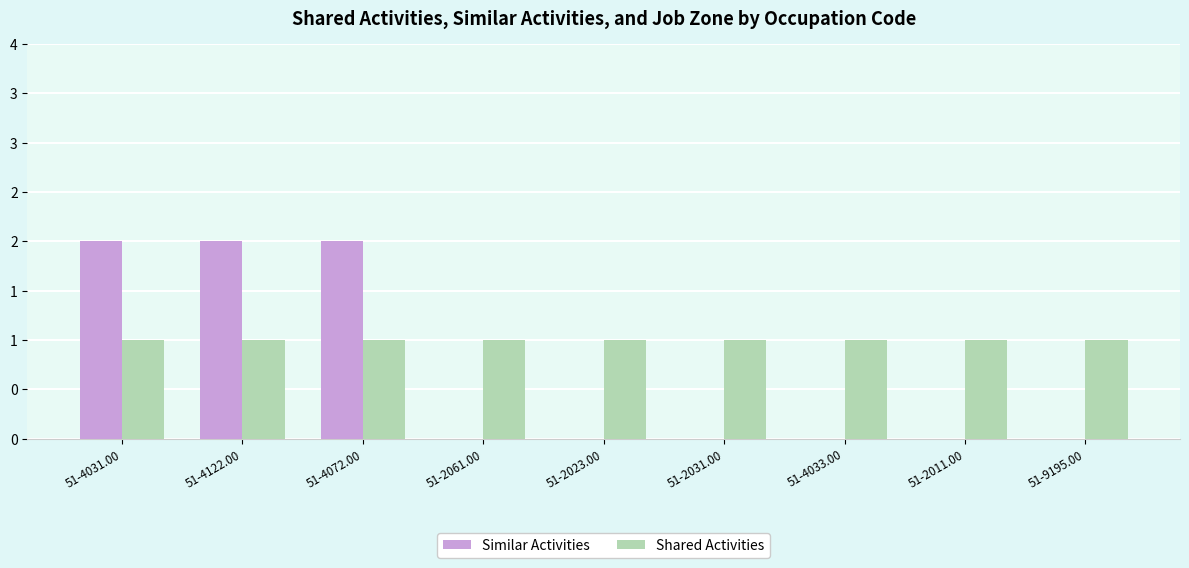

What are all the series names shown in the legend?

Similar Activities, Shared Activities